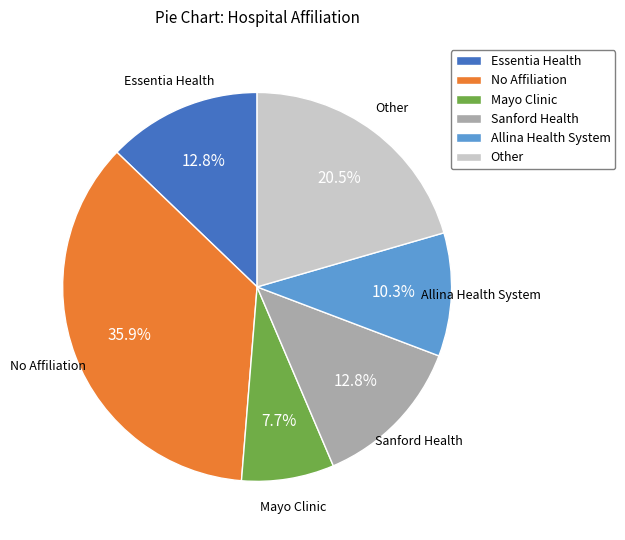

Which category has the biggest portion of the pie?

No Affiliation